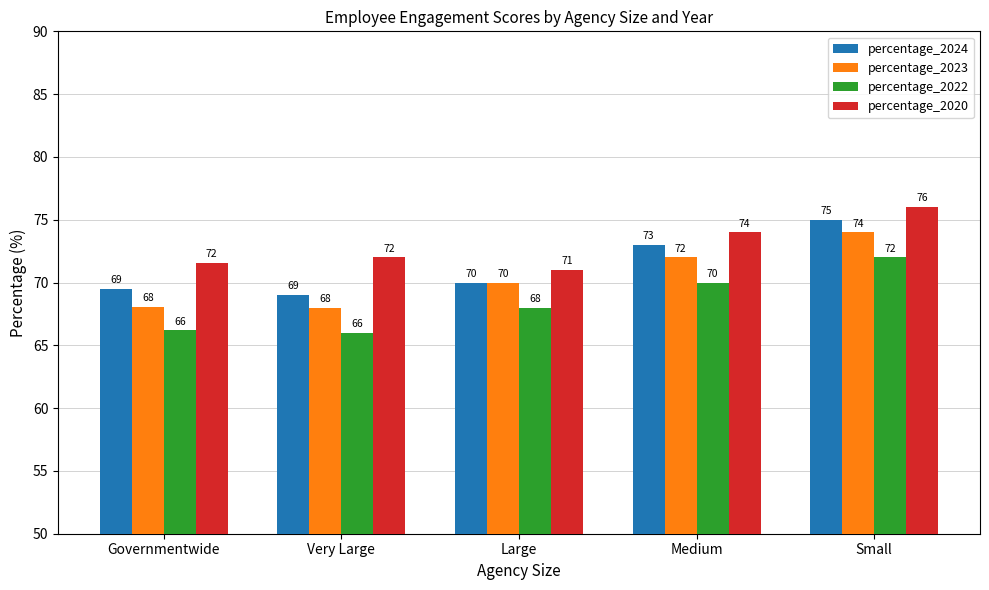

True or false: percentage_2023 has a value of 68.1 at Governmentwide.

True